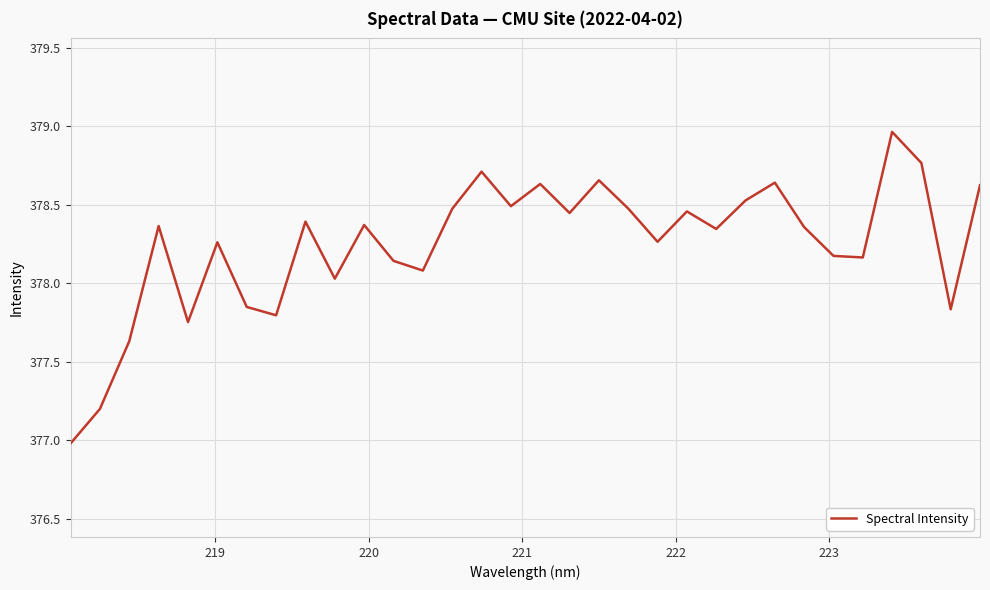

What is the minimum value shown in the chart?

377.0